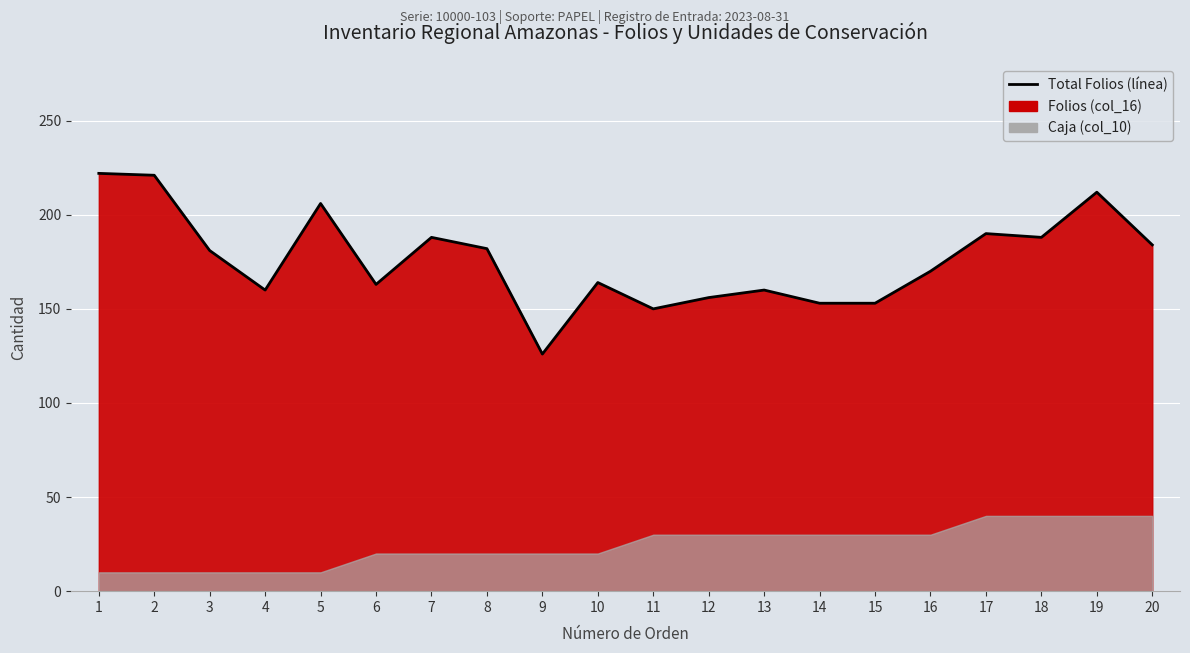

How many data points does each series have?

20